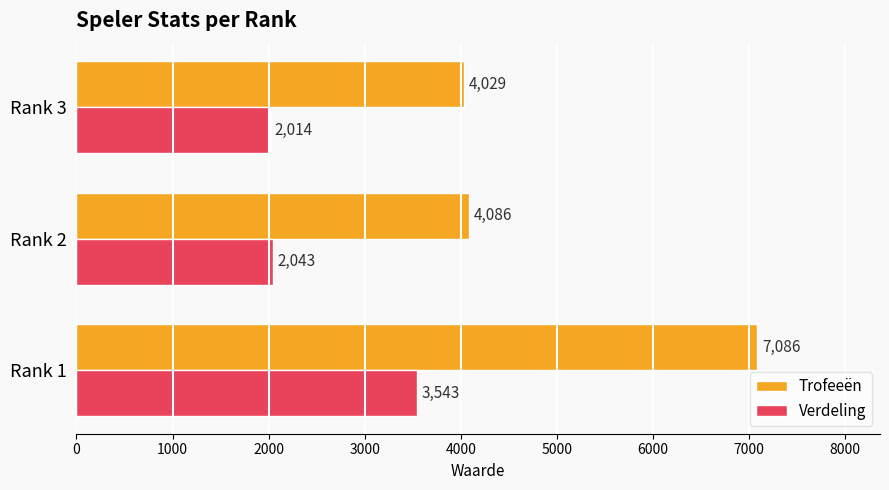

True or false: Verdeling has a value of 2663 at Rank 2.

False